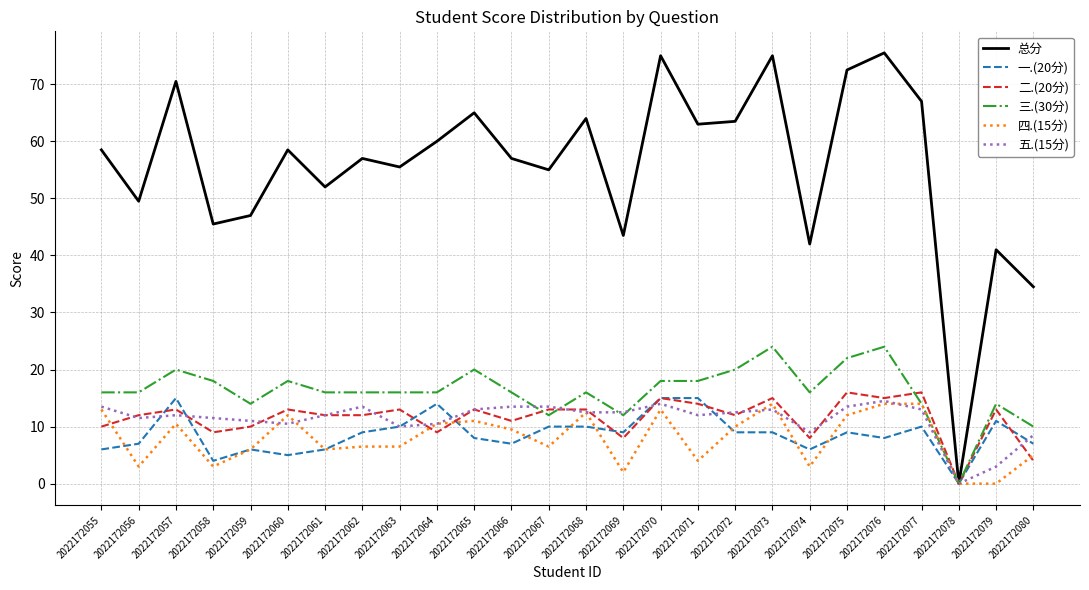

Is the value of 三.(30分) at 2022172076 greater than the value of 一.(20分) at 2022172071?

Yes